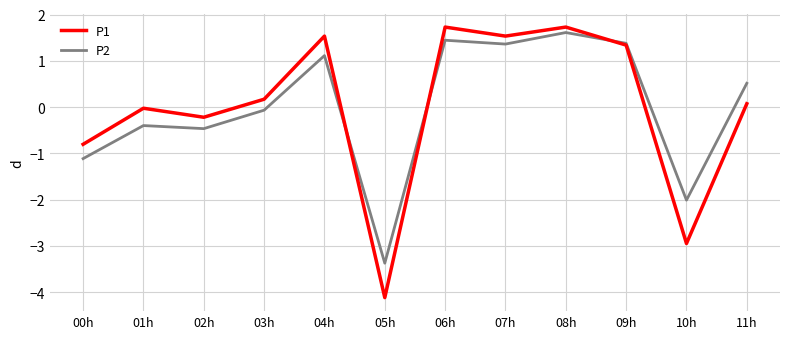

The value of P1 at 09h is 1.3. True or false?

True